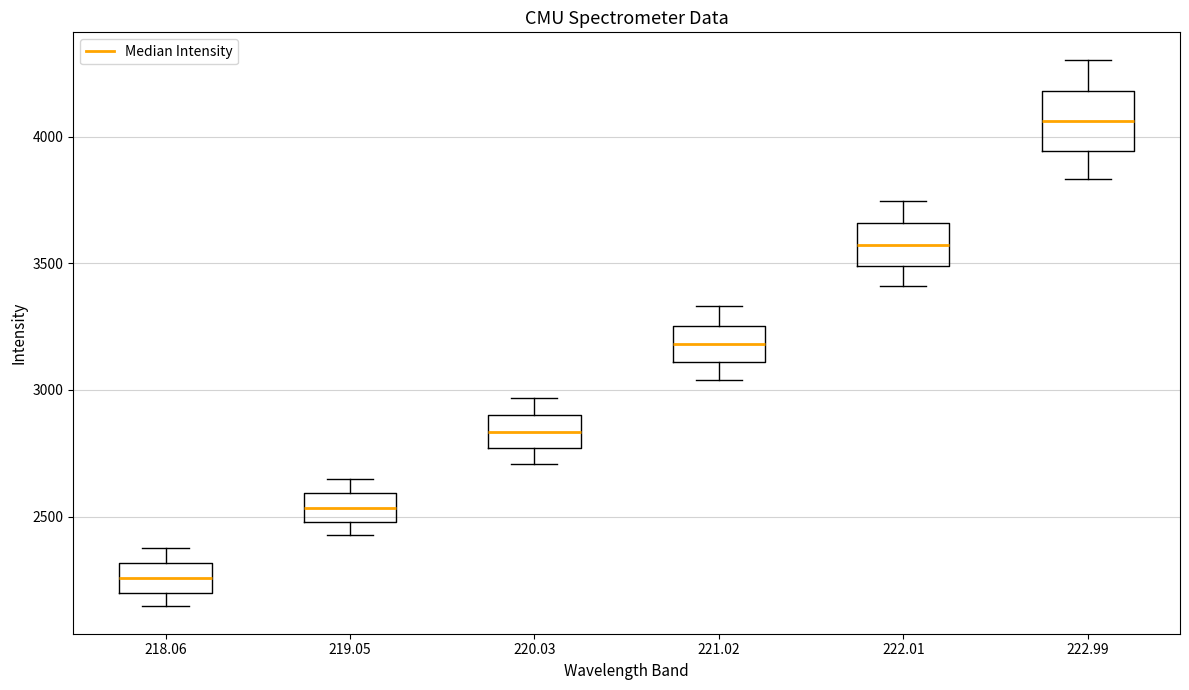

Comparing the boxes themselves (not the whiskers), which one is the tallest?

222.99